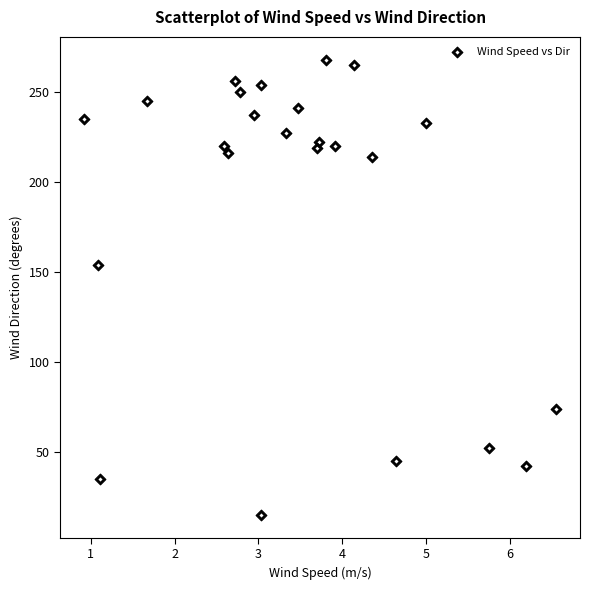

What Y value in the scatter plot is closest to 141?

154